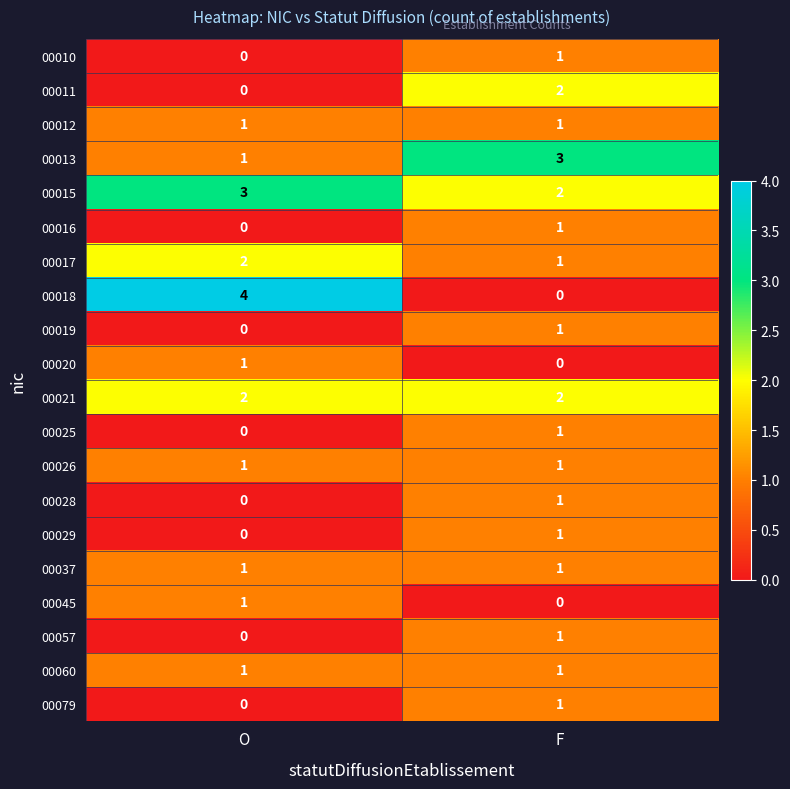

Is it true that 00037 equals 1 at F?

True